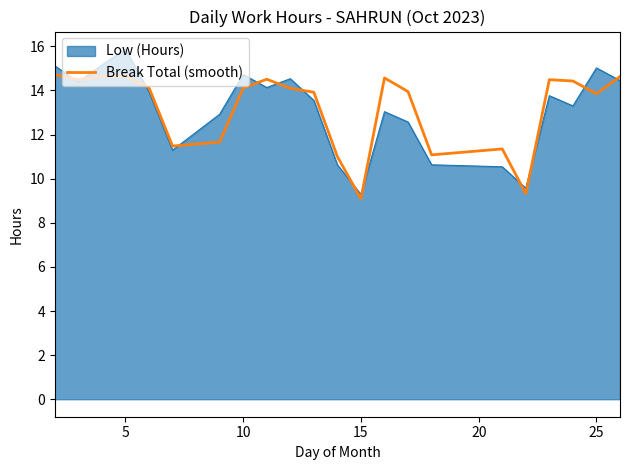

What is the greatest value displayed?

15.9